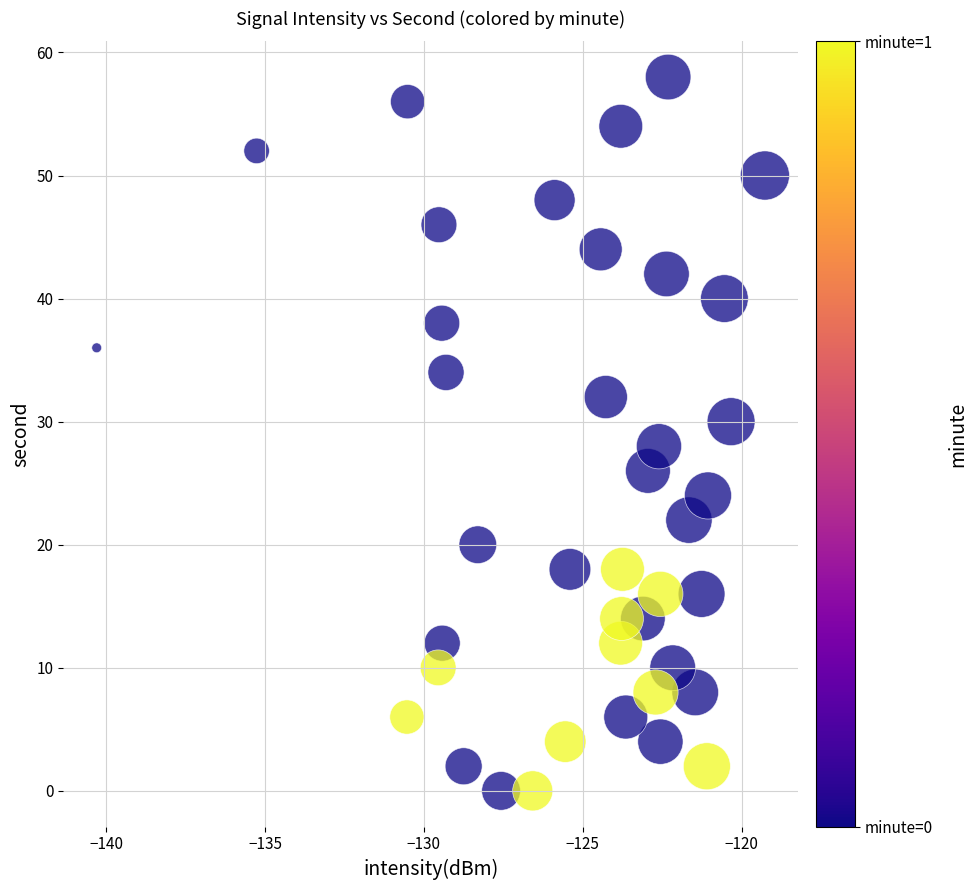

What is the range of Y values (max minus min)?

58